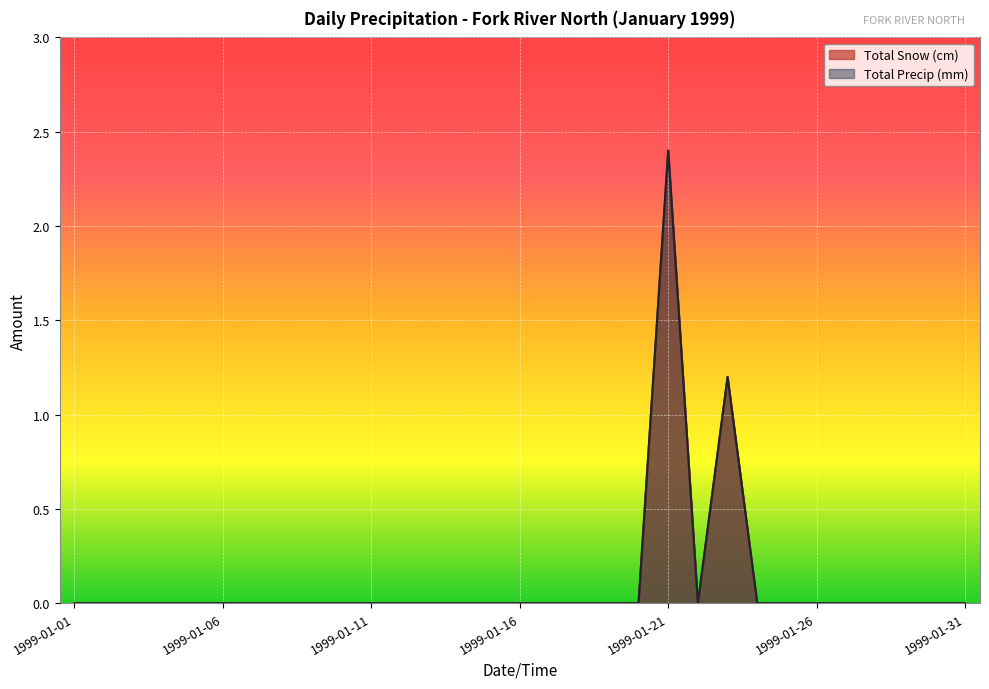

Where is the first local maximum for Total Precip (mm)?

1999-01-21